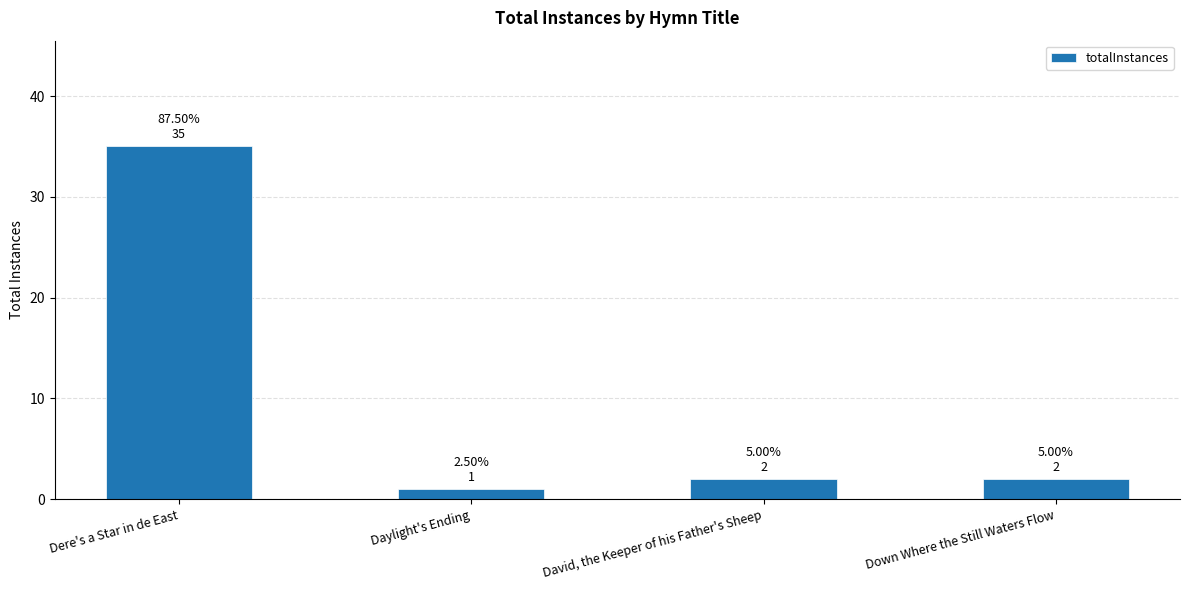

Reading left to right, what are all the values shown in this chart?

35	1	2	2